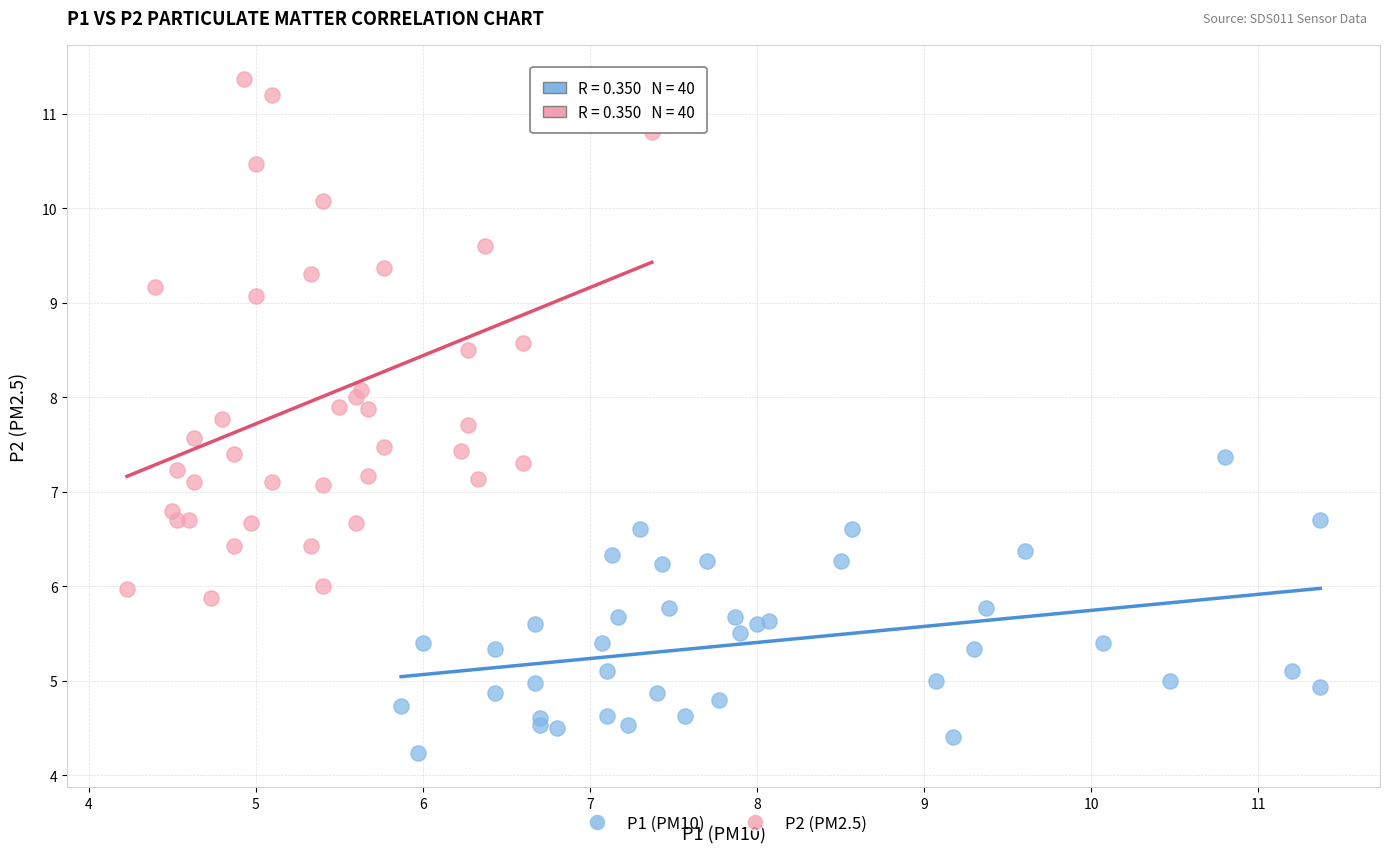

Which series contains the lowest Y value?

P1 (PM10)